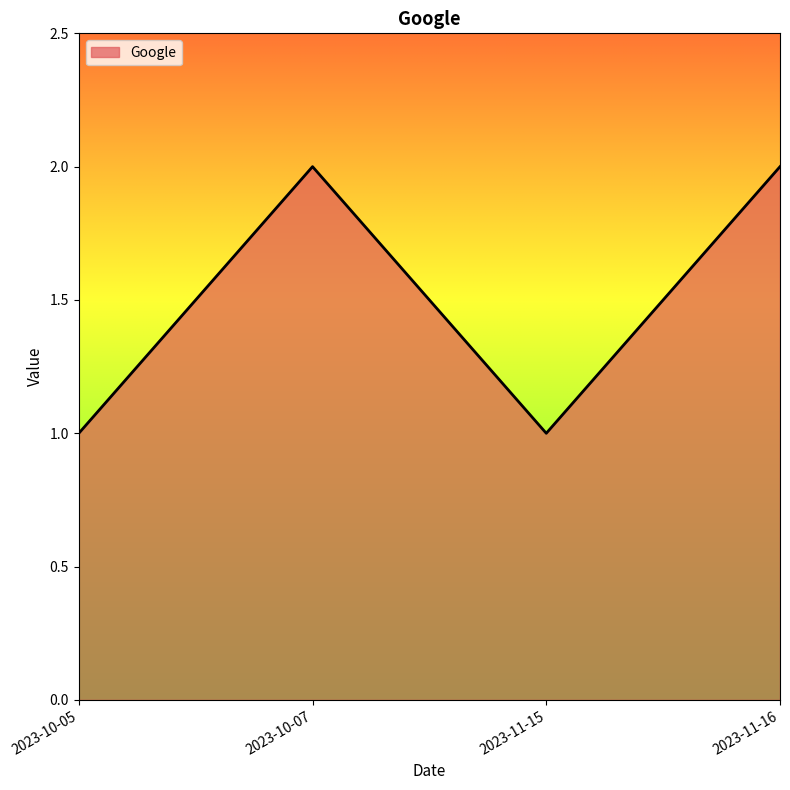

The chart shows a value of 2 at 2023-11-16. True or false?

True